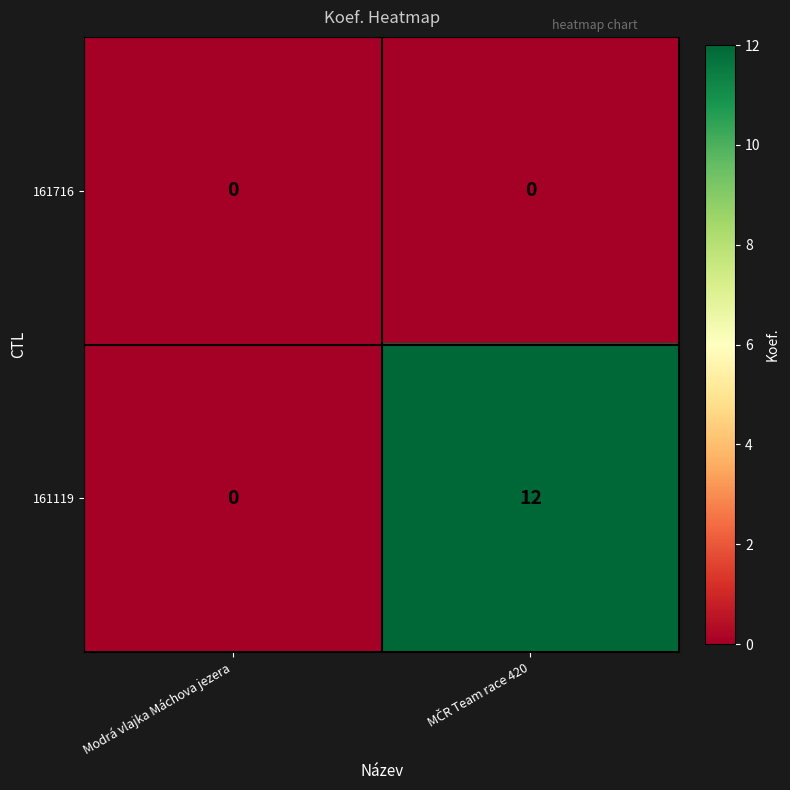

Rank the series by their average value, from lowest to highest.

161716, 161119